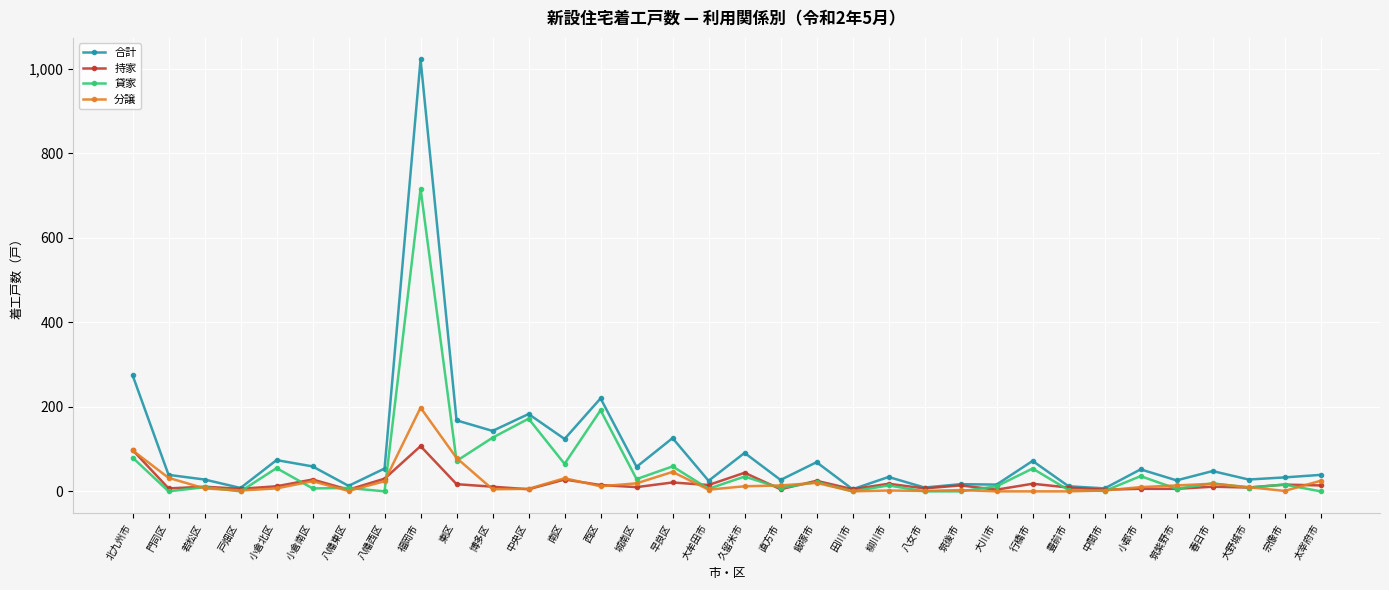

Count the number of categories in the chart.

34